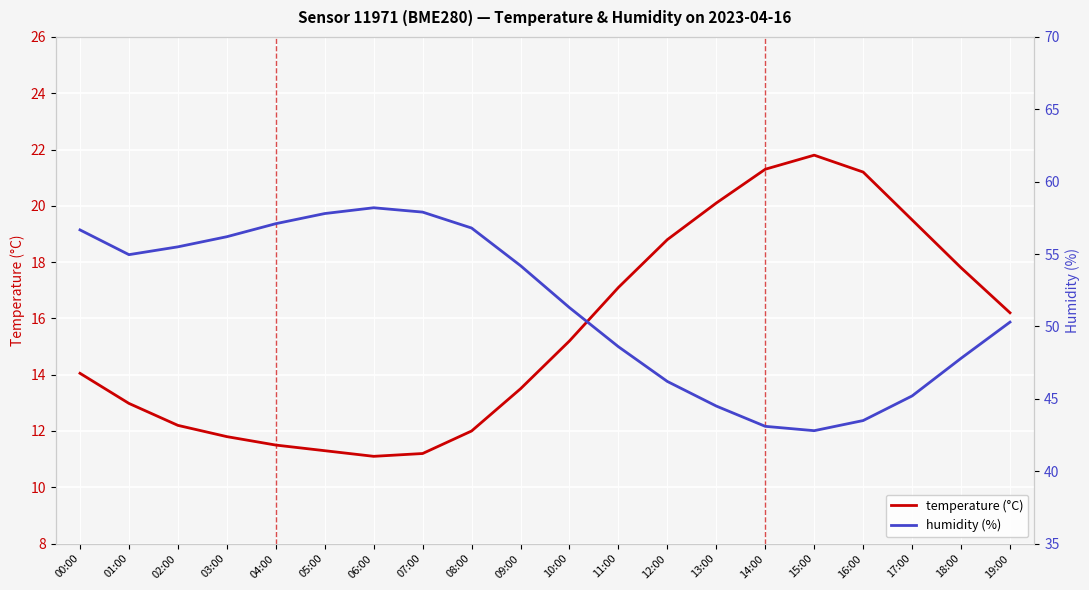

How many values in the humidity (%) series exceed 54?

10